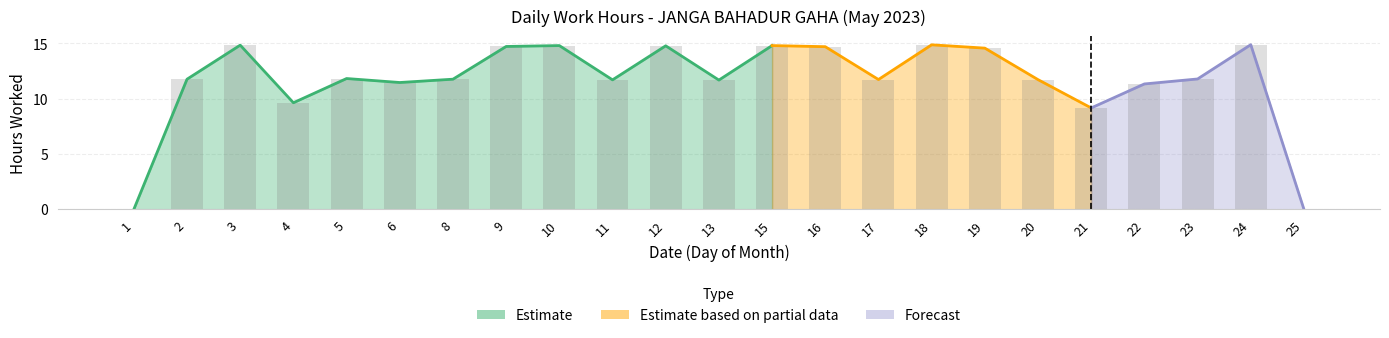

Reading left to right, extract all data points from this chart.

1=0.0	2=11.8	3=14.8	4=9.6	5=11.8	6=11.5	8=11.8	9=14.7	10=14.8	11=11.7	12=14.8	13=11.7	15=14.8	16=14.7	17=11.7	18=14.9	19=14.6	20=11.7	21=9.2	22=11.3	23=11.8	24=14.9	25=0.0